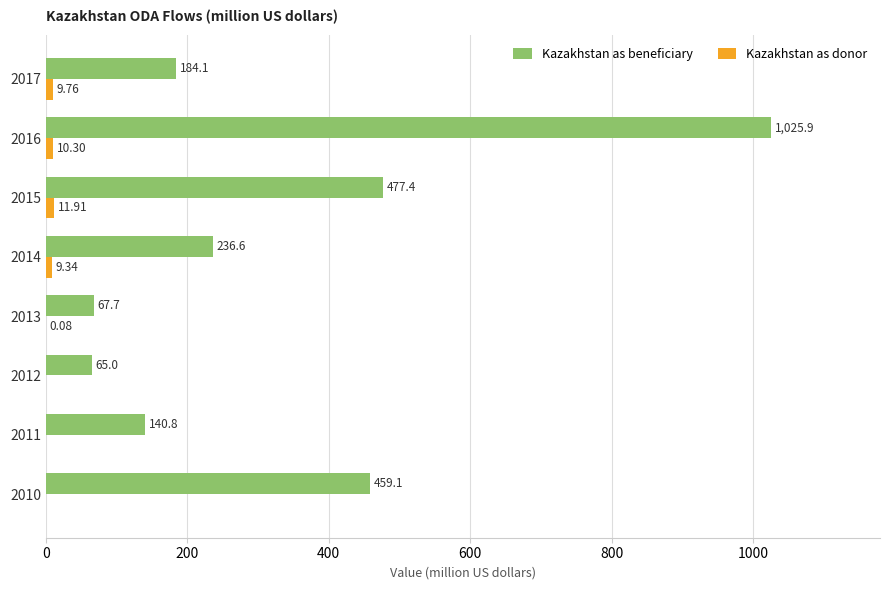

Which series changed the most between 2011 and 2016?

Kazakhstan as beneficiary